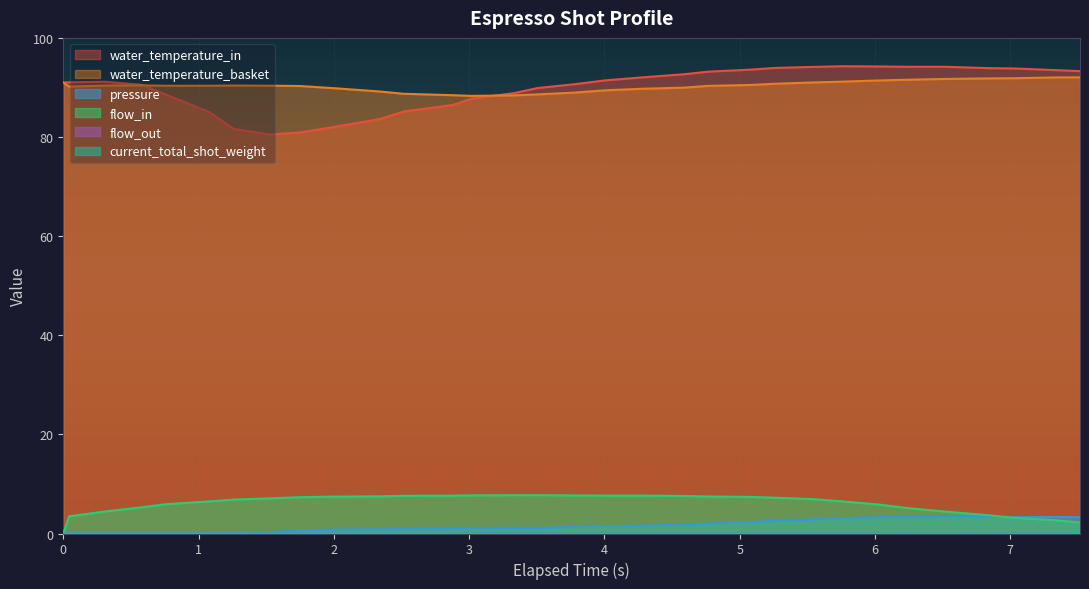

Reading right to left, transcribe all the data shown in this chart.

water_temperature_in: 7.515=93.3	7.332=93.5	7.018=93.8	6.838=93.9	6.522=94.2	6.253=94.2	6.028=94.2	5.758=94.3	5.533=94.1	5.263=93.9	5.083=93.6	4.768=93.2	4.587=92.7	4.272=92.0	4.003=91.4	3.778=90.7	3.508=89.9	3.328=88.8	3.013=87.7	2.879=86.5	2.518=85.2	2.337=83.6	2.023=82.1	1.753=80.9	1.528=80.5	1.258=81.7	1.08=85.0	0.763=88.5	0.583=90.5	0.313=91.2	0.043=91.0	0.0=91.0
water_temperature_basket: 7.515=92.0	7.332=92.0	7.018=91.9	6.838=91.8	6.522=91.7	6.253=91.6	6.028=91.4	5.758=91.2	5.533=91.0	5.263=90.8	5.083=90.5	4.768=90.3	4.587=90.0	4.272=89.7	4.003=89.4	3.778=89.0	3.508=88.6	3.328=88.4	3.013=88.3	2.879=88.4	2.518=88.7	2.337=89.2	2.023=89.8	1.753=90.3	1.528=90.3	1.258=90.4	1.08=90.3	0.763=90.3	0.583=90.4	0.313=90.4	0.043=90.2	0.0=91.0
pressure: 7.515=3.3	7.332=3.3	7.018=3.3	6.838=3.5	6.522=3.4	6.253=3.4	6.028=3.3	5.758=3.1	5.533=2.8	5.263=2.6	5.083=2.3	4.768=2.0	4.587=1.8	4.272=1.6	4.003=1.5	3.778=1.4	3.508=1.1	3.328=1.1	3.013=1.1	2.879=1.0	2.518=0.9	2.337=0.9	2.023=0.8	1.753=0.6	1.528=0.3	1.258=0.1	1.08=0.0	0.763=0.0	0.583=0.0	0.313=0.0	0.043=0.0	0.0=0.0
flow_in: 7.515=2.2	7.332=2.7	7.018=3.2	6.838=3.7	6.522=4.4	6.253=5.1	6.028=5.8	5.758=6.5	5.533=7.0	5.263=7.2	5.083=7.4	4.768=7.5	4.587=7.6	4.272=7.7	4.003=7.7	3.778=7.7	3.508=7.7	3.328=7.7	3.013=7.7	2.879=7.6	2.518=7.6	2.337=7.5	2.023=7.5	1.753=7.3	1.528=7.1	1.258=6.8	1.08=6.5	0.763=5.9	0.583=5.3	0.313=4.5	0.043=3.5	0.0=0.0
flow_out: 7.515=0.1	7.332=0.0	7.018=0.0	6.838=0.0	6.522=0.0	6.253=0.0	6.028=0.0	5.758=0.0	5.533=0.0	5.263=0.0	5.083=0.0	4.768=0.0	4.587=0.0	4.272=0.0	4.003=0.0	3.778=0.0	3.508=0.0	3.328=0.0	3.013=0.0	2.879=0.0	2.518=0.0	2.337=0.0	2.023=0.0	1.753=0.0	1.528=0.0	1.258=0.0	1.08=0.0	0.763=0.0	0.583=0.0	0.313=0.0	0.043=0.0	0.0=0.0
current_total_shot_weight: 7.515=0.1	7.332=0.0	7.018=0.0	6.838=0.0	6.522=0.0	6.253=0.0	6.028=0.0	5.758=0.0	5.533=0.0	5.263=0.0	5.083=0.0	4.768=0.0	4.587=0.0	4.272=0.0	4.003=0.0	3.778=0.0	3.508=0.0	3.328=0.0	3.013=0.0	2.879=0.0	2.518=0.0	2.337=0.0	2.023=0.0	1.753=0.0	1.528=0.0	1.258=0.0	1.08=0.0	0.763=0.0	0.583=0.0	0.313=0.0	0.043=0.0	0.0=0.0